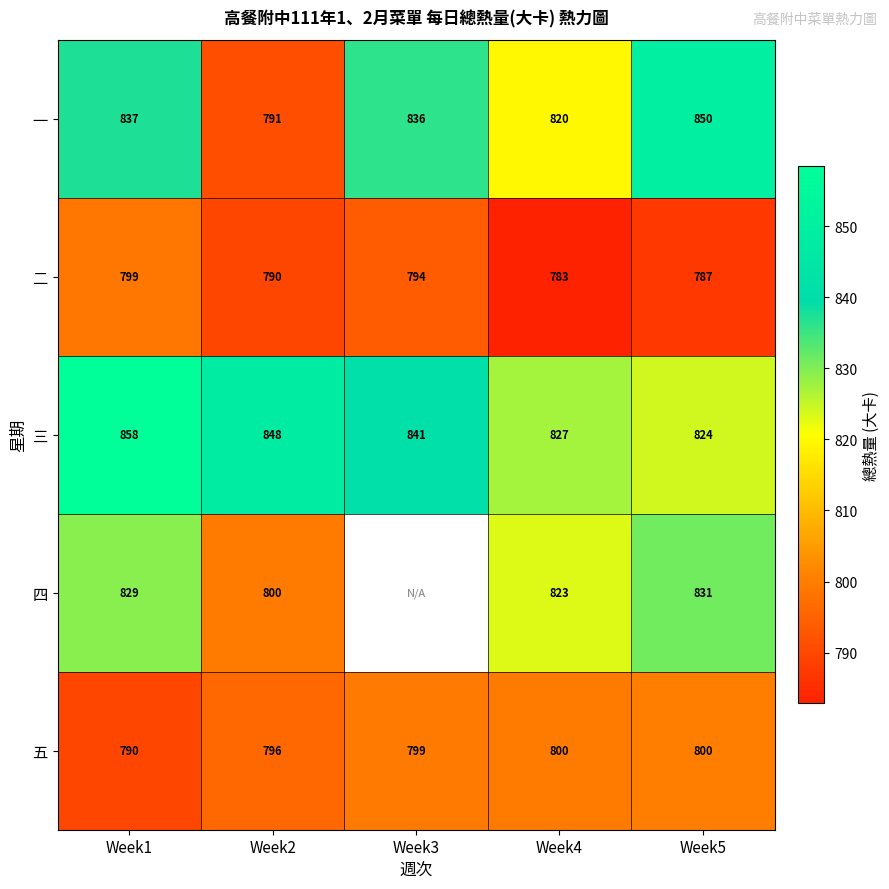

How many values in the 一 series are below 836?

2